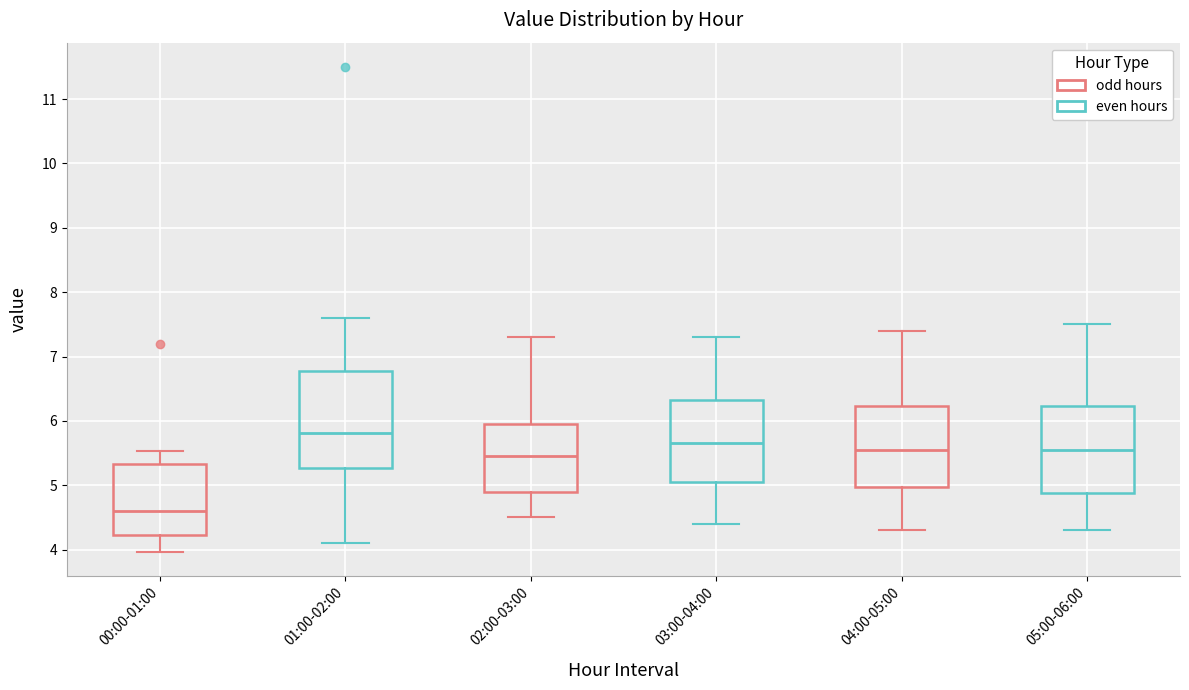

Reading left to right, transcribe this box plot: for each box, give where its median line is, the range the box spans, and where its two whiskers end, as read against the y-axis. The values are not printed on the chart, so give them approximately, as read against the axis.

00:00-01:00: median 4.6, box 4.2 to 5.3, whiskers 4.0 to 5.5
01:00-02:00: median 5.8, box 5.3 to 6.8, whiskers 4.1 to 7.6
02:00-03:00: median 5.5, box 4.9 to 6.0, whiskers 4.5 to 7.3
03:00-04:00: median 5.7, box 5.1 to 6.3, whiskers 4.4 to 7.3
04:00-05:00: median 5.6, box 5.0 to 6.2, whiskers 4.3 to 7.4
05:00-06:00: median 5.6, box 4.9 to 6.2, whiskers 4.3 to 7.5